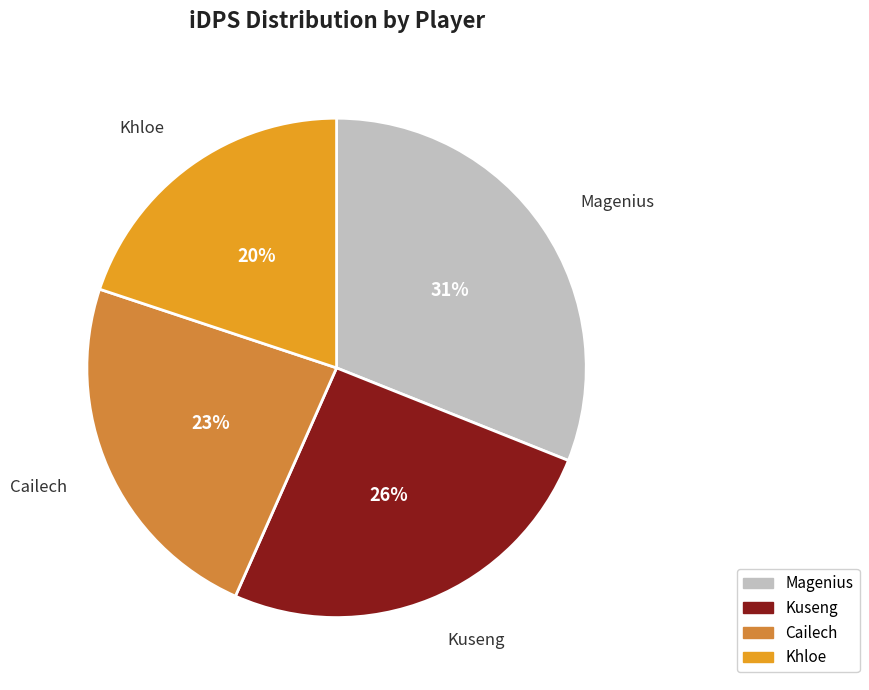

Rank the categories by value from lowest to highest.

Khloe, Cailech, Kuseng, Magenius